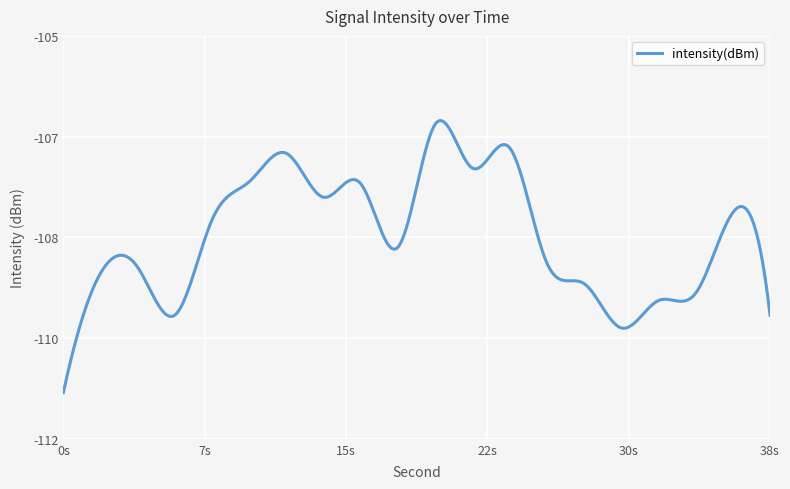

What is the minimum value shown in the chart?

-111.2